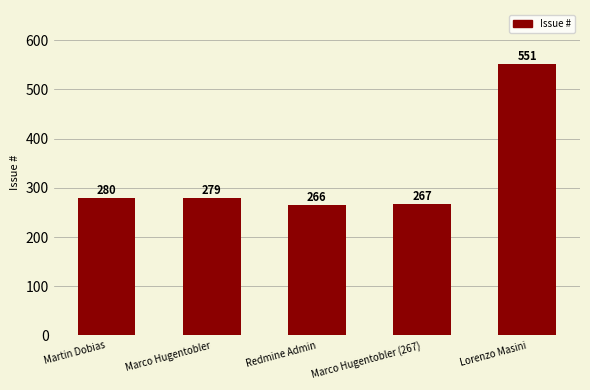

What is the sum of all values?

1643